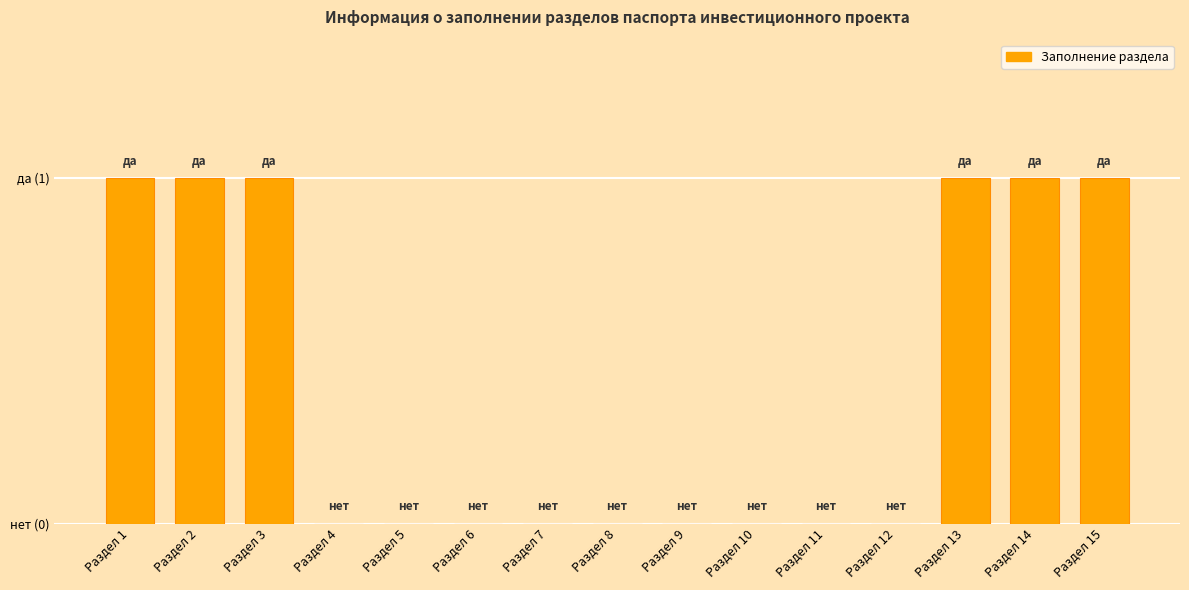

What is the sum of the values at Раздел 3 and Раздел 15?

2